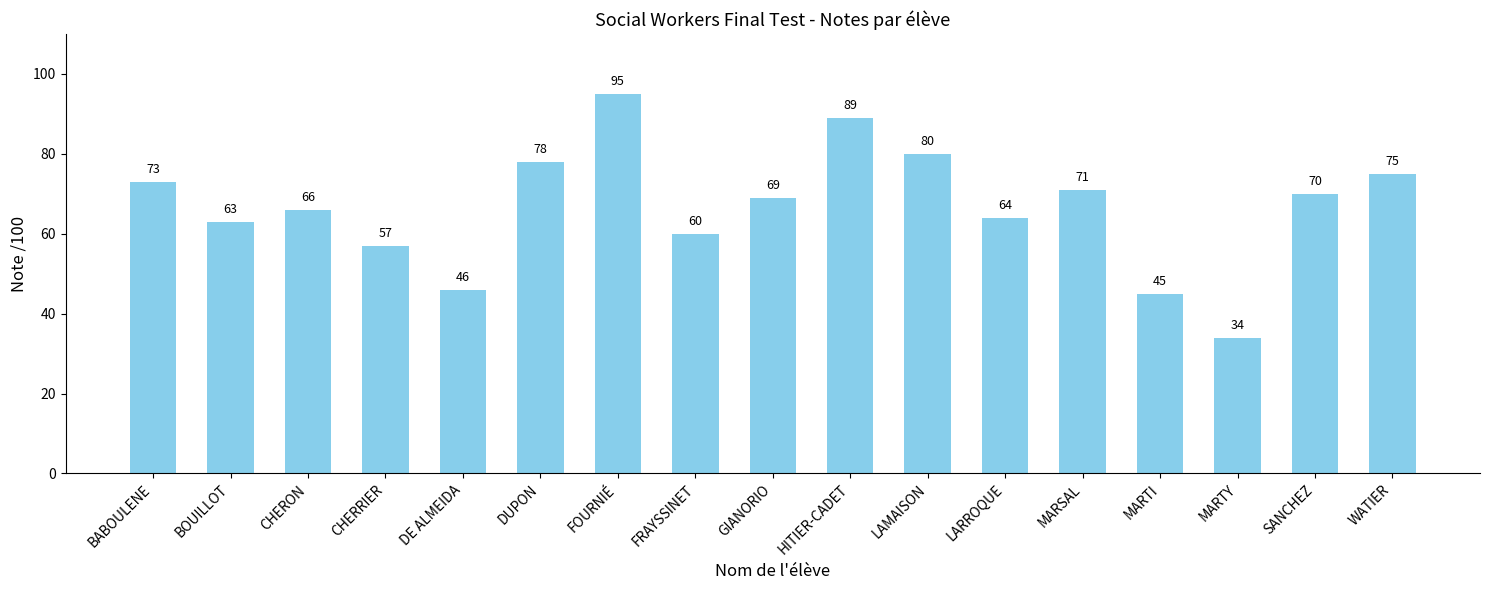

The value at GIANORIO is 69. True or false?

True